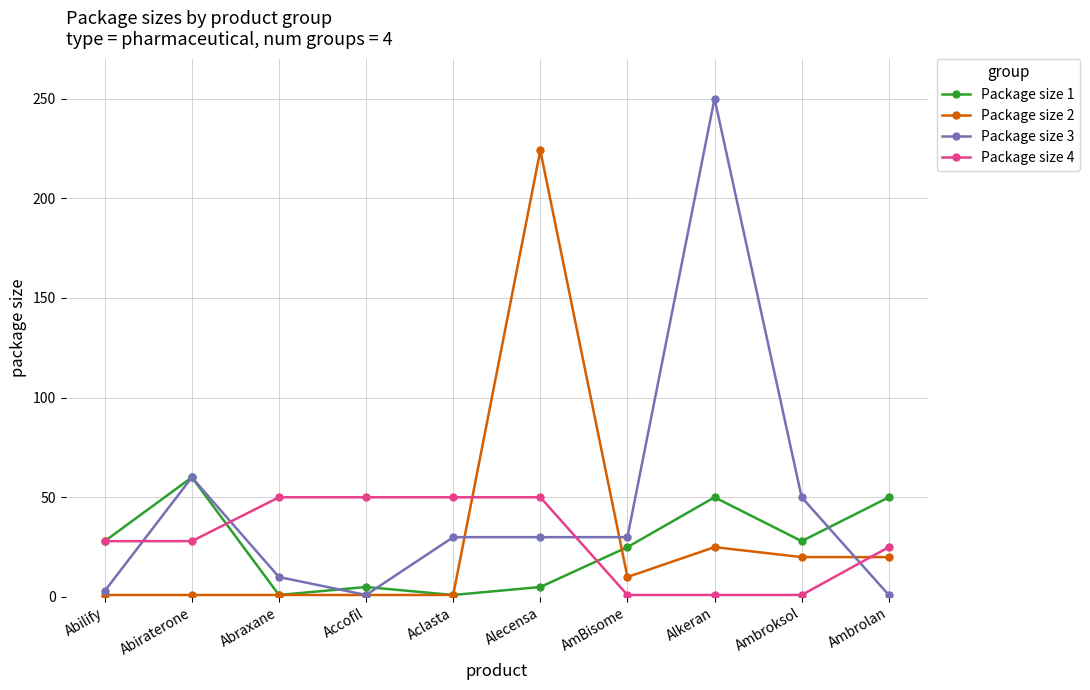

How many intersections are there between Package size 2 and Package size 4?

2